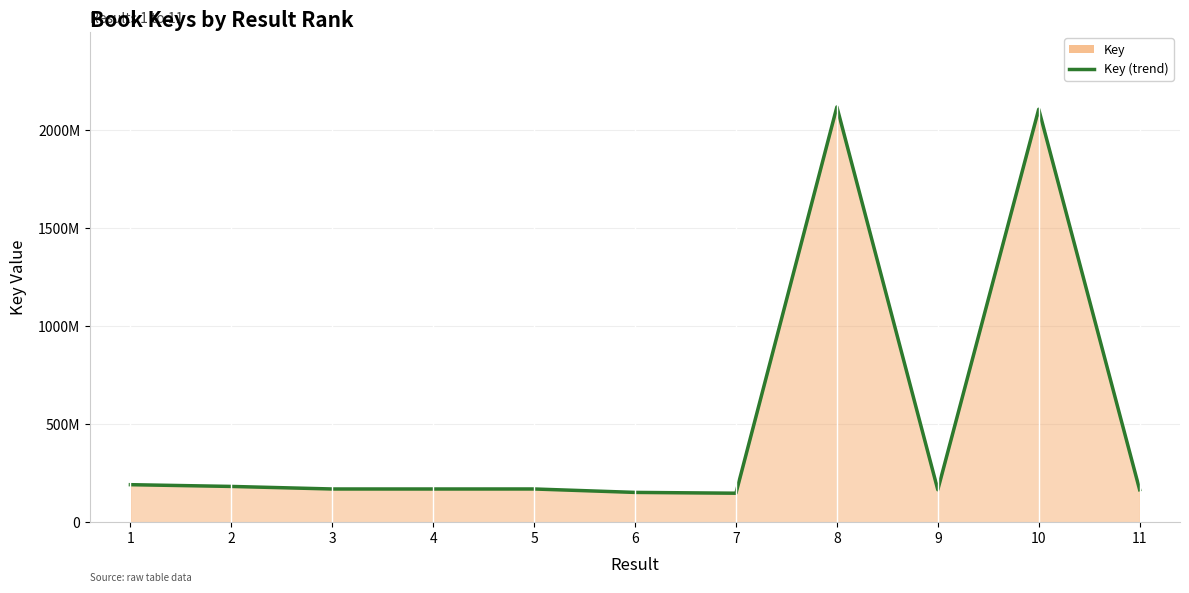

List the labels in order of value, largest first.

8, 10, 1, 2, 5, 3, 4, 11, 9, 6, 7